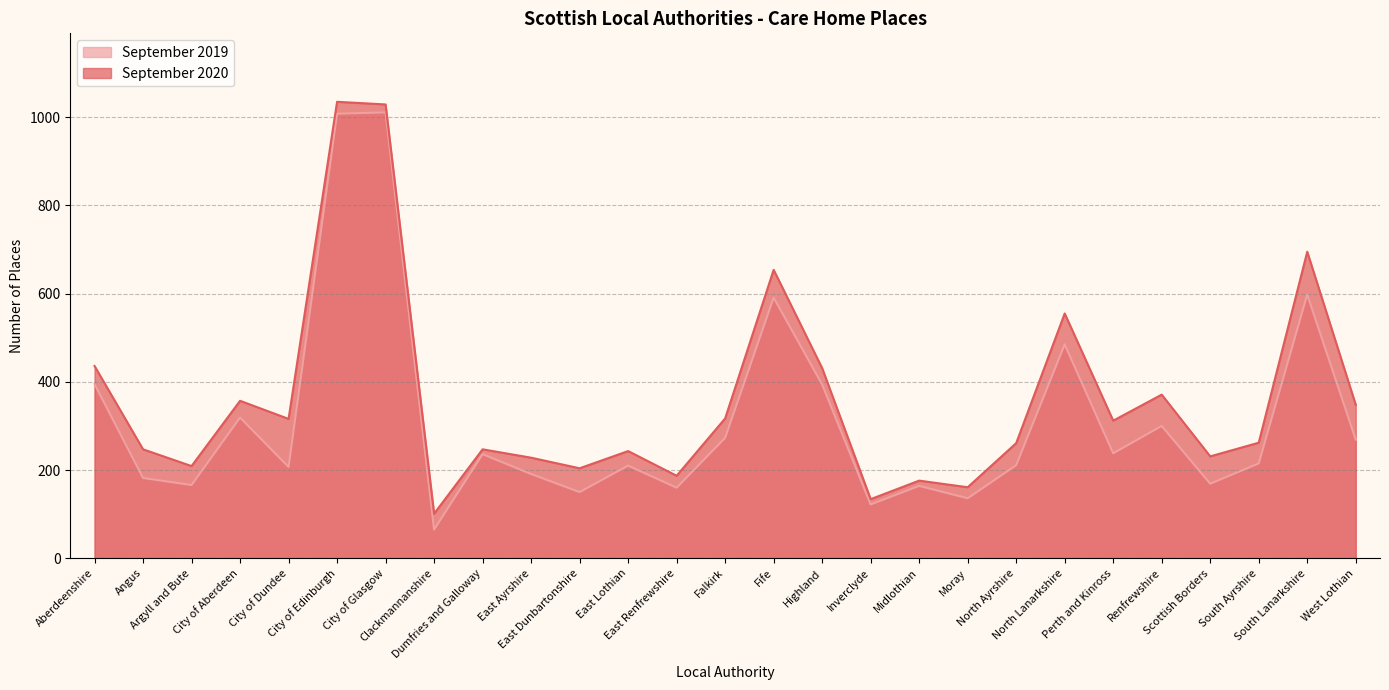

At which label is September 2020 closest to 568?

North Lanarkshire